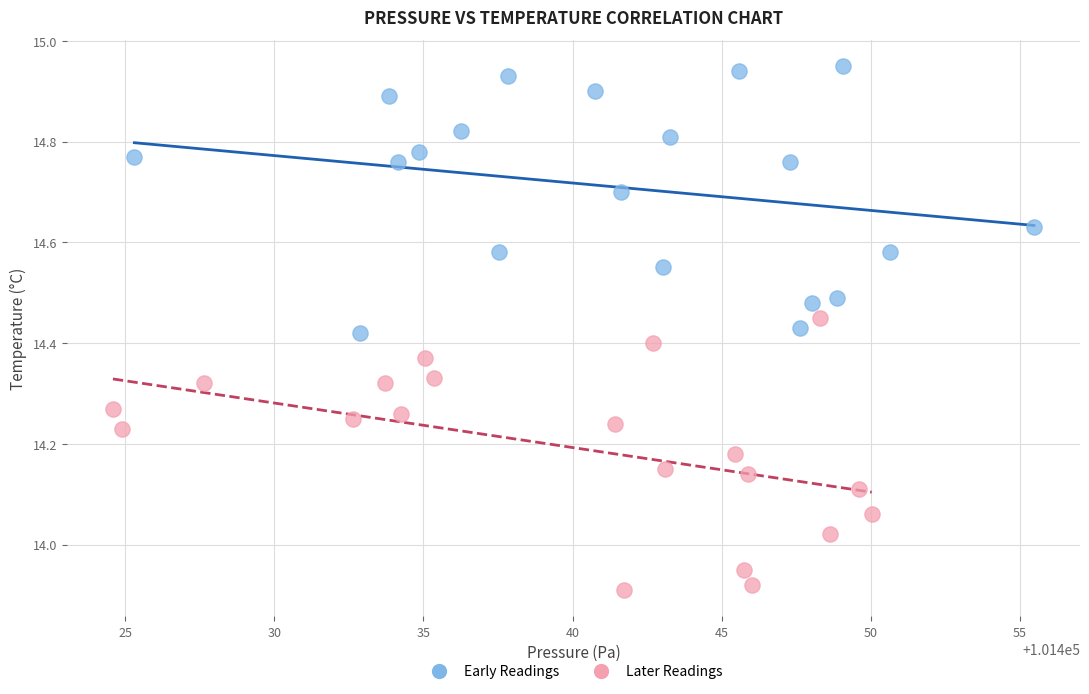

Which series reaches the minimum Y coordinate?

Later Readings